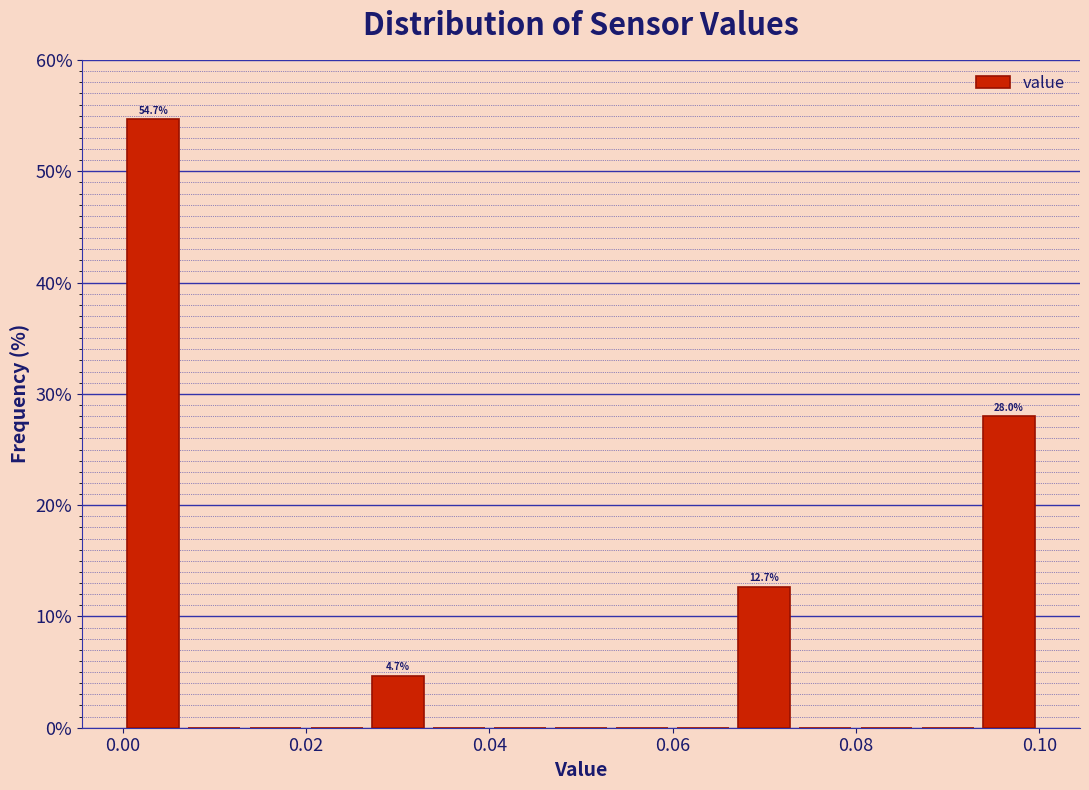

Read against the x-axis, roughly where is the centre of the tallest bar?

0.004